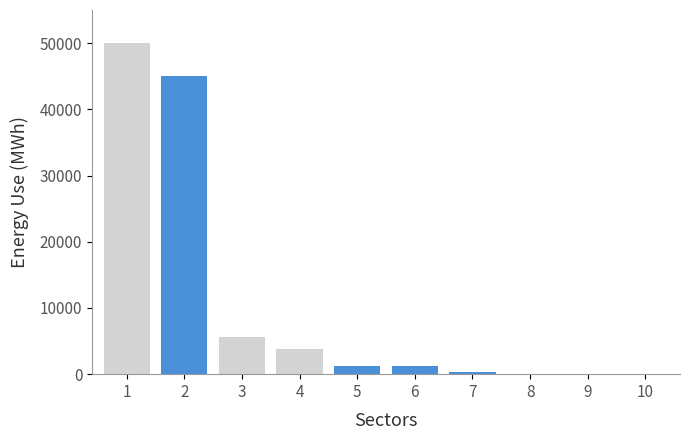

What is the change in value from 1 to 10?

-50031.2